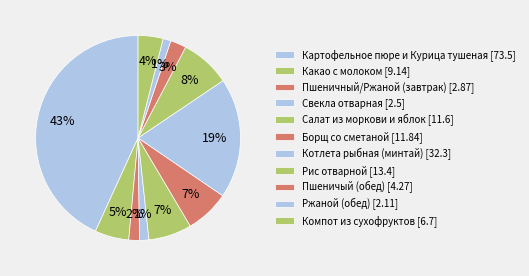

How many slices are in this pie chart?

11